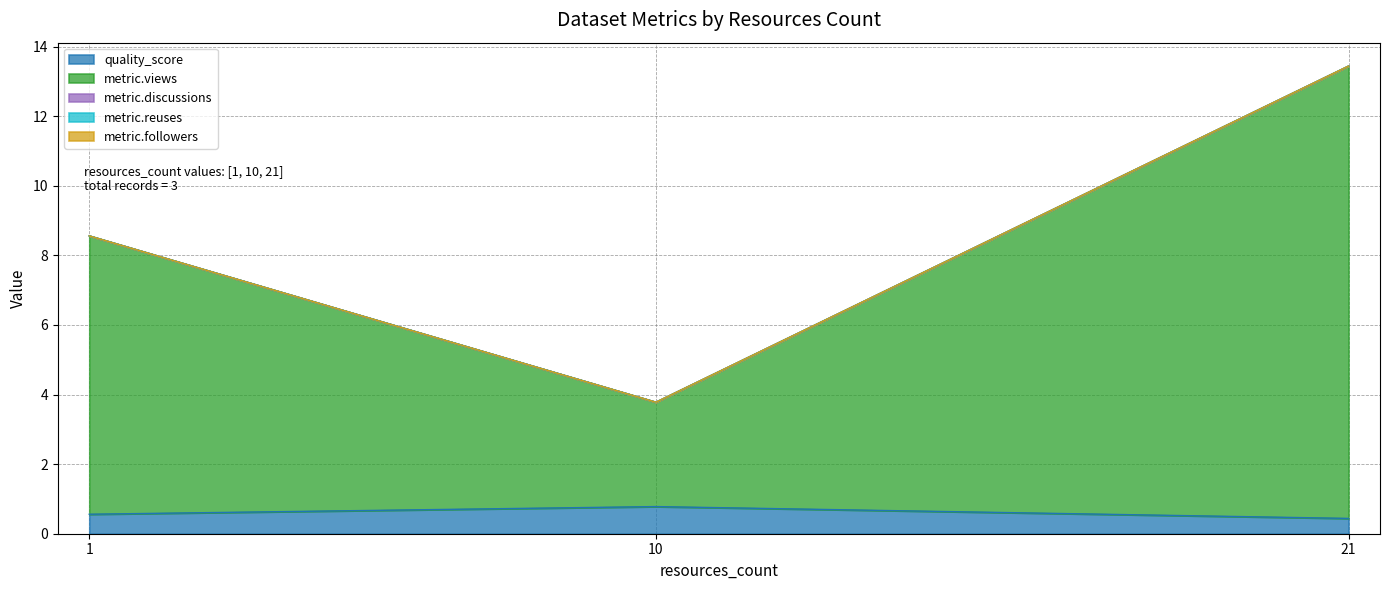

Is the value of quality_score at 21 greater than the value of metric.reuses at 21?

Yes